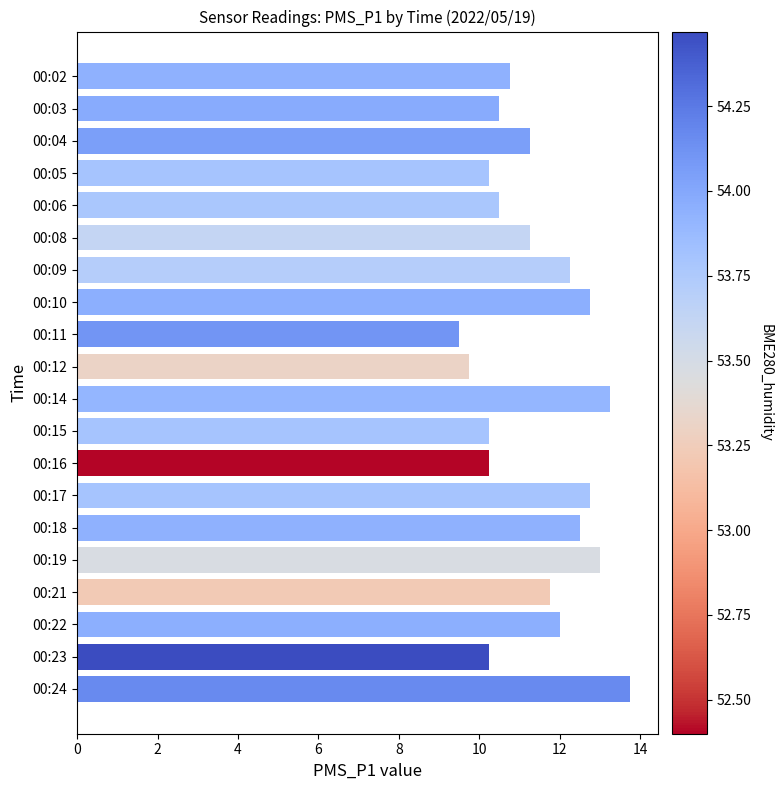

What is the value of the 18th bar from the top?

12.0